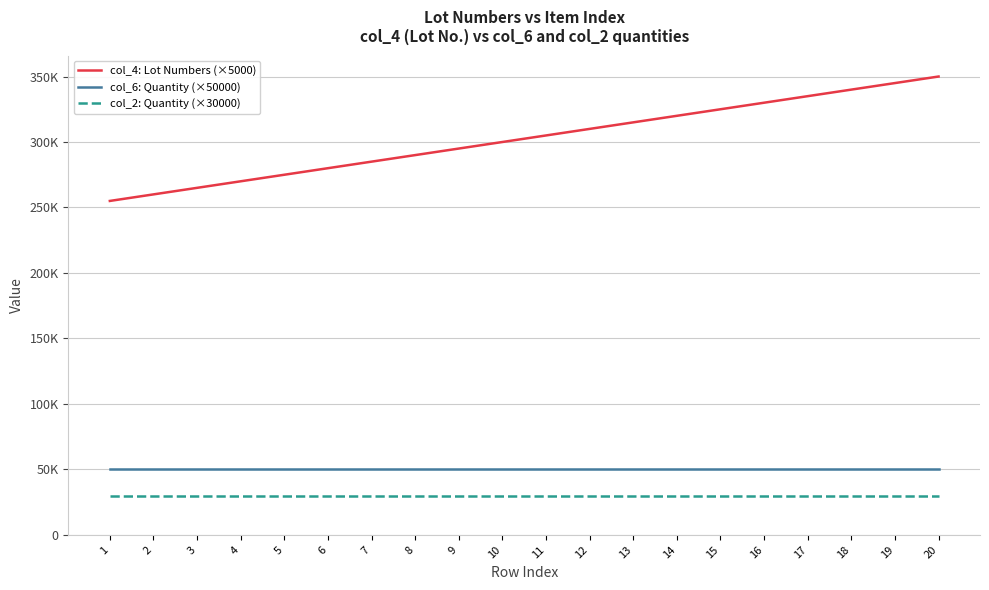

True or false: col_6: Quantity (×50000) and col_2: Quantity (×30000) cross at least once.

False